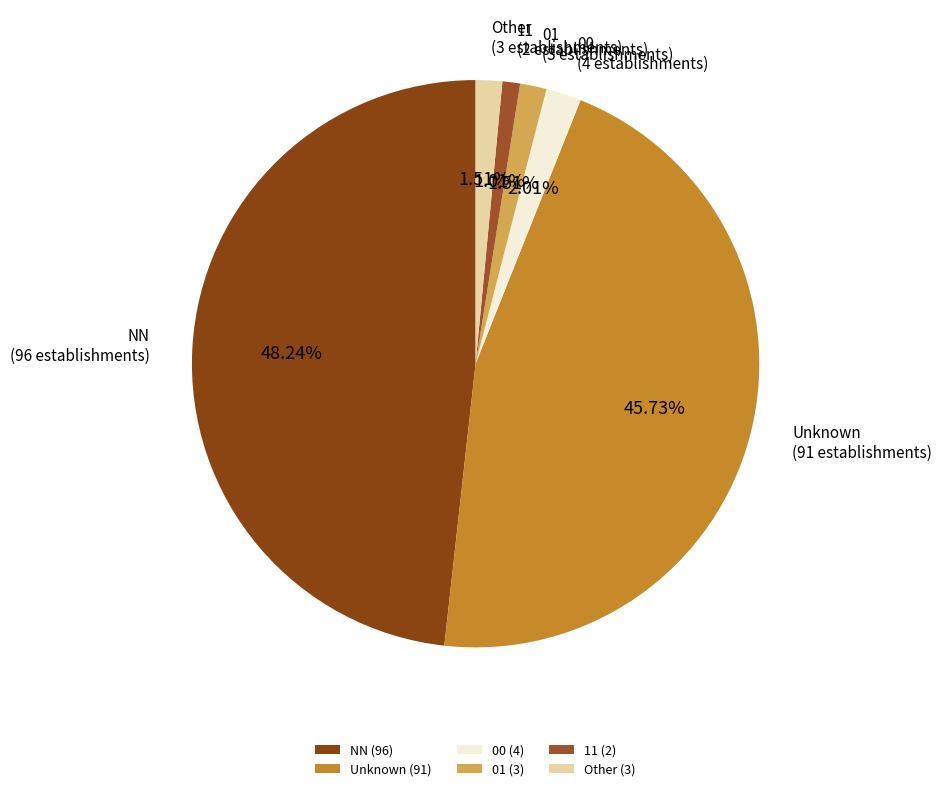

Between Other and 00, which is larger?

00